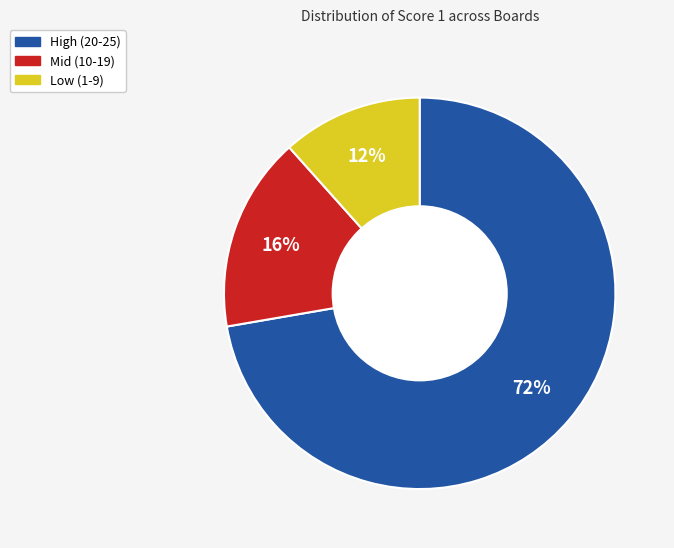

Is there any slice that represents more than half of the pie?

Yes